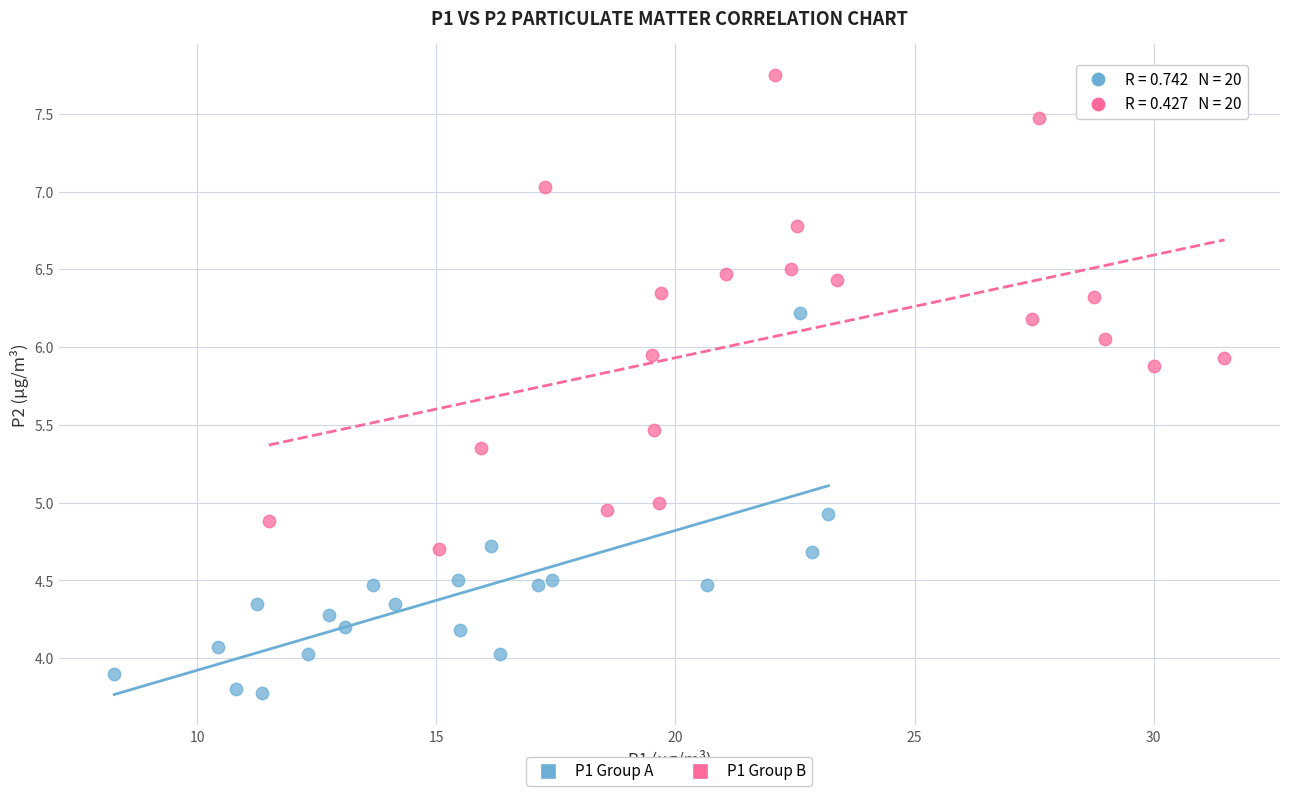

What are all the series names shown in the legend?

P1 Group A, P1 Group B